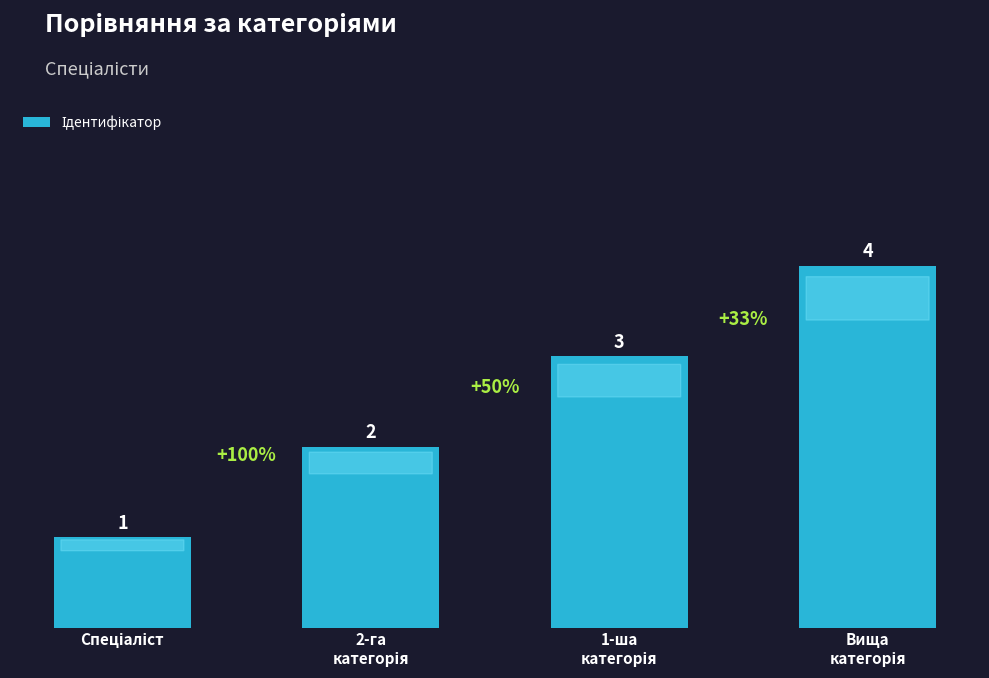

Count the values in the range 2 to 4.

3